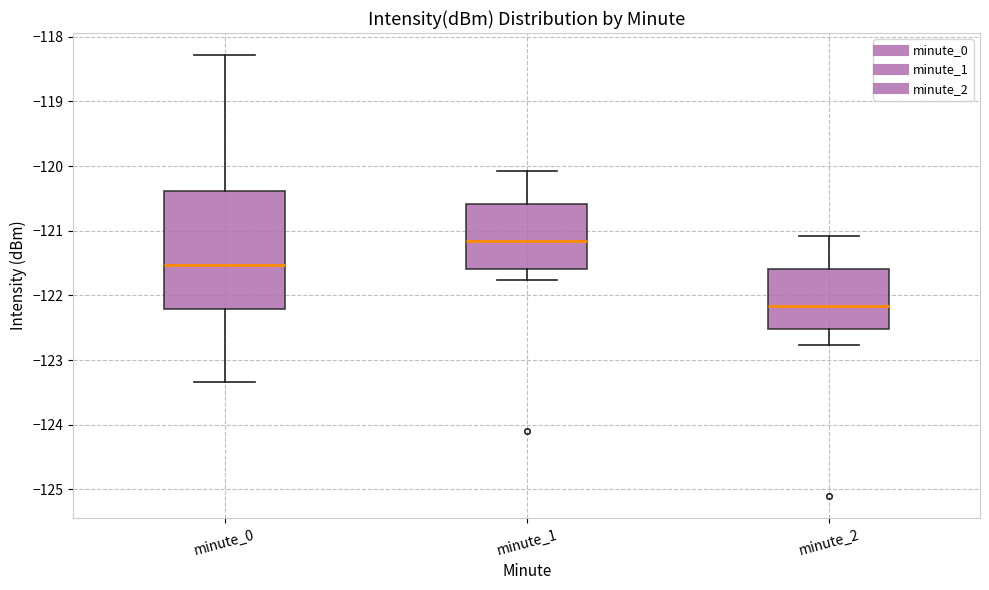

Where is the lower edge of the box for minute_1 on the y-axis? The values are not printed on the chart, so give them approximately, as read against the axis.

-121.6